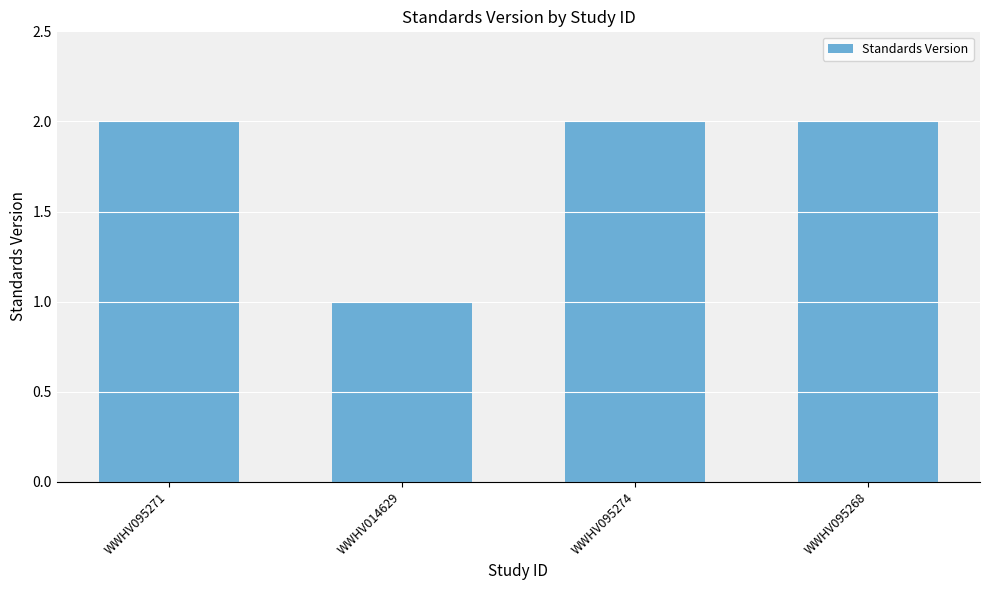

What is the change in value from WWHV014629 to WWHV095274?

+1